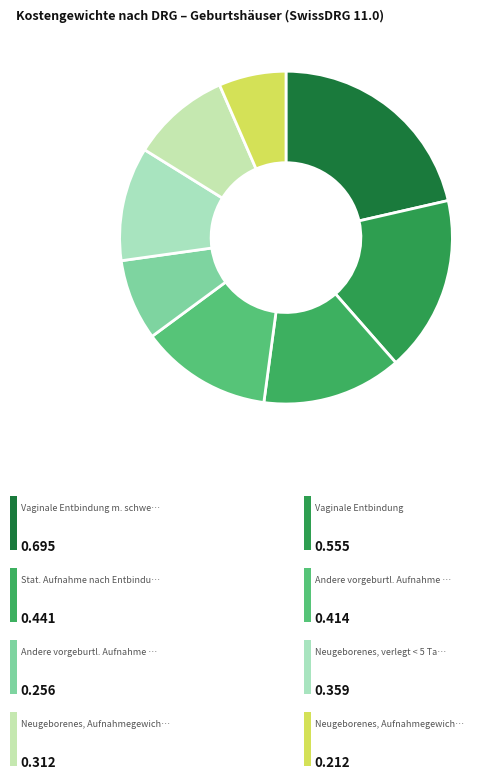

How many segments does this pie chart have?

8